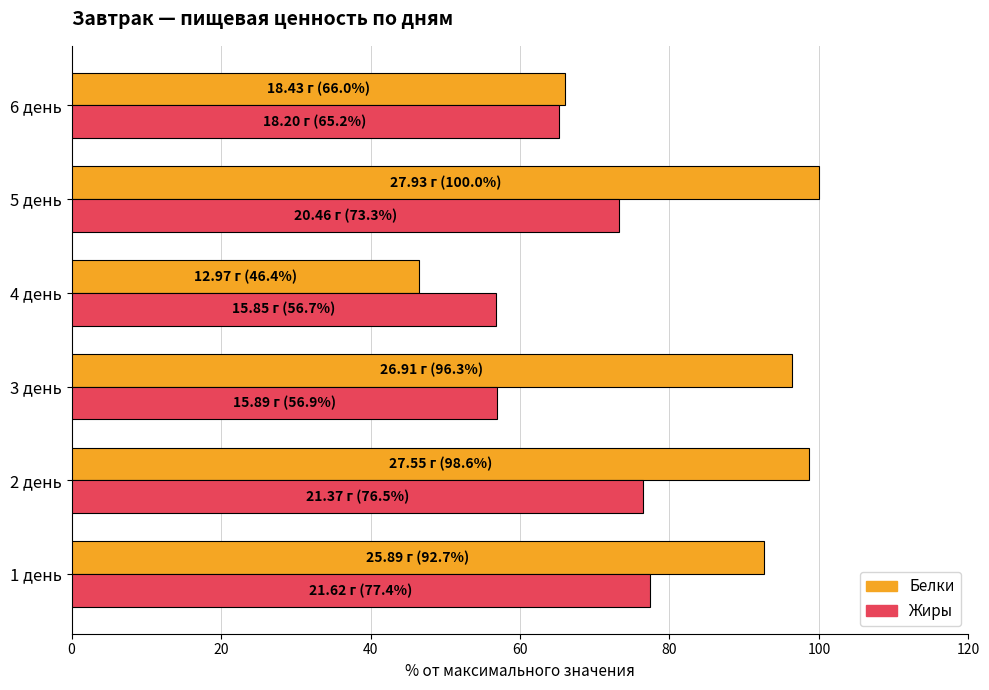

The value of Жиры at 6 день is 65.2. True or false?

True